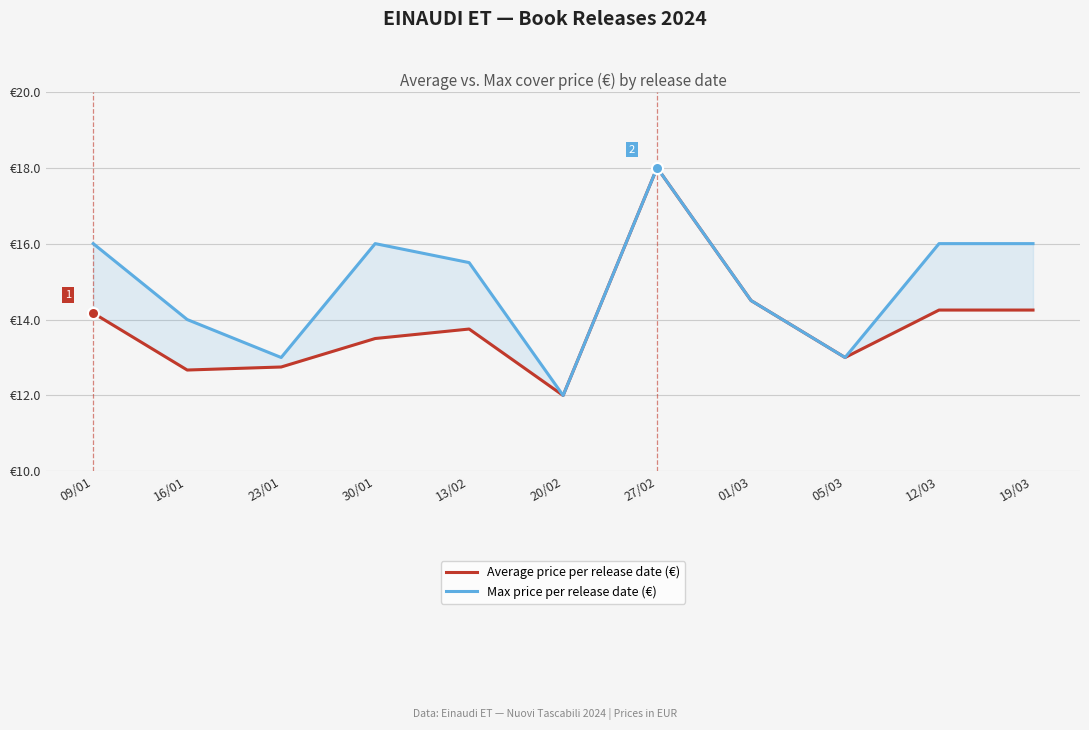

At how many categories does at least one series exceed 12?

10